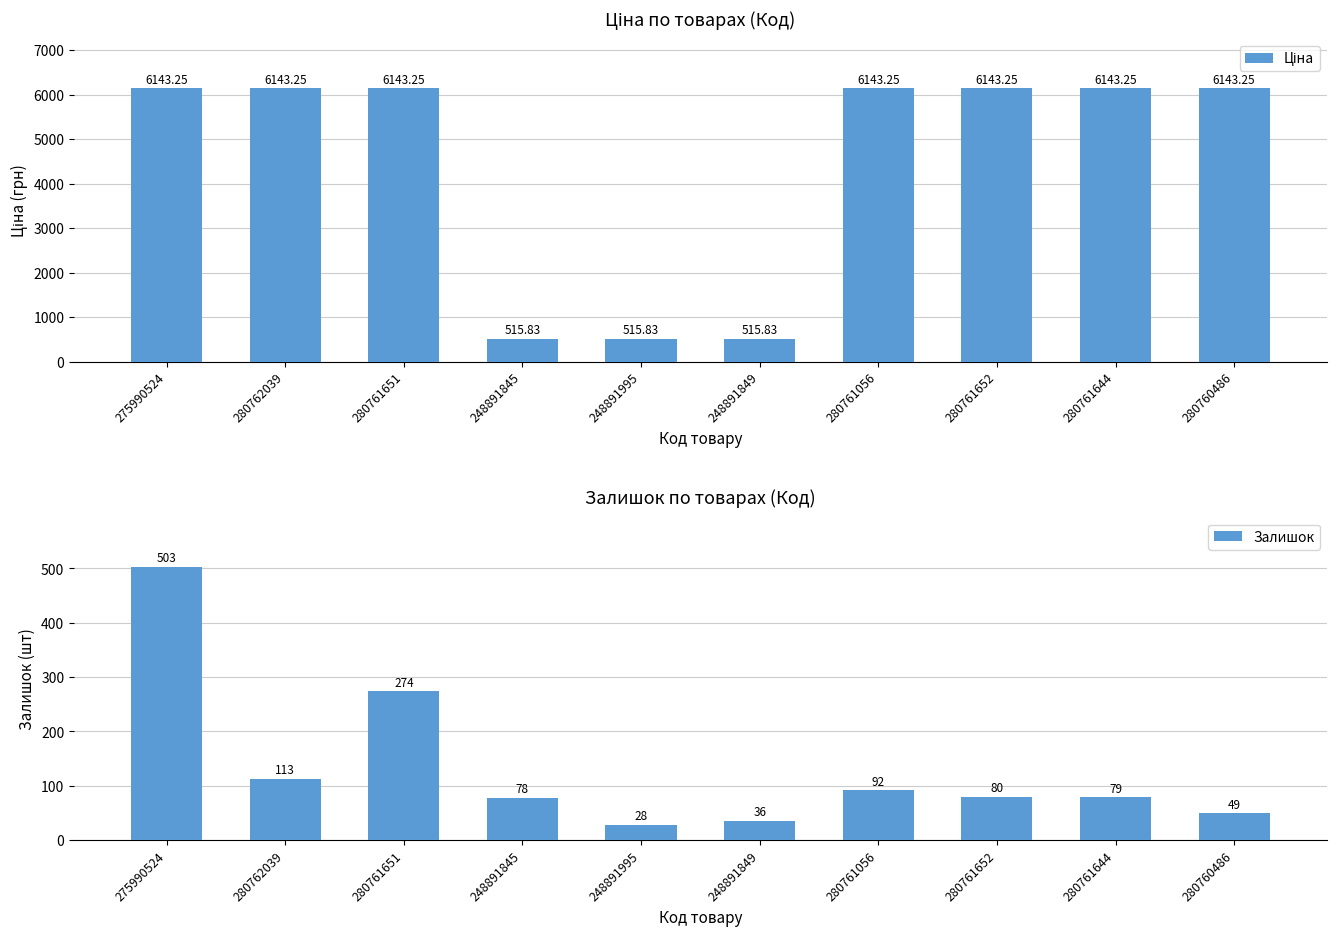

The Ціна series shows 6143.2 at 280761644. True or false?

True